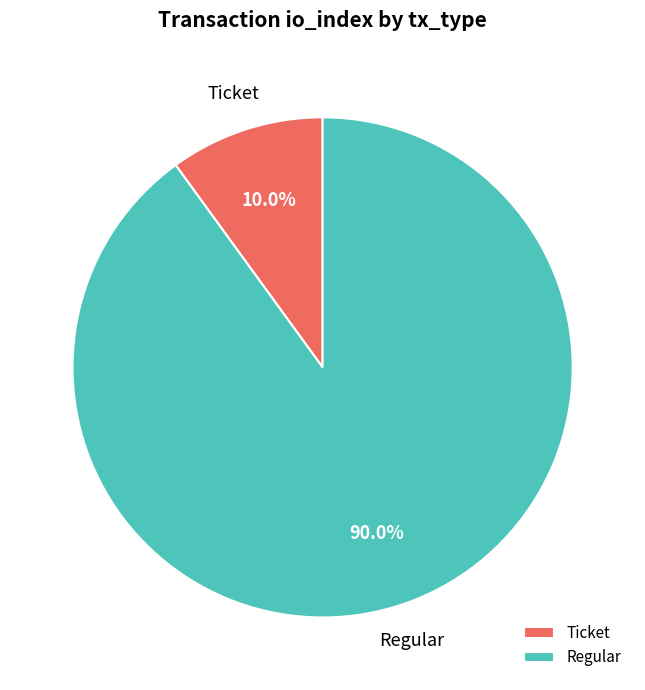

Which slice represents more than half of the pie?

Regular